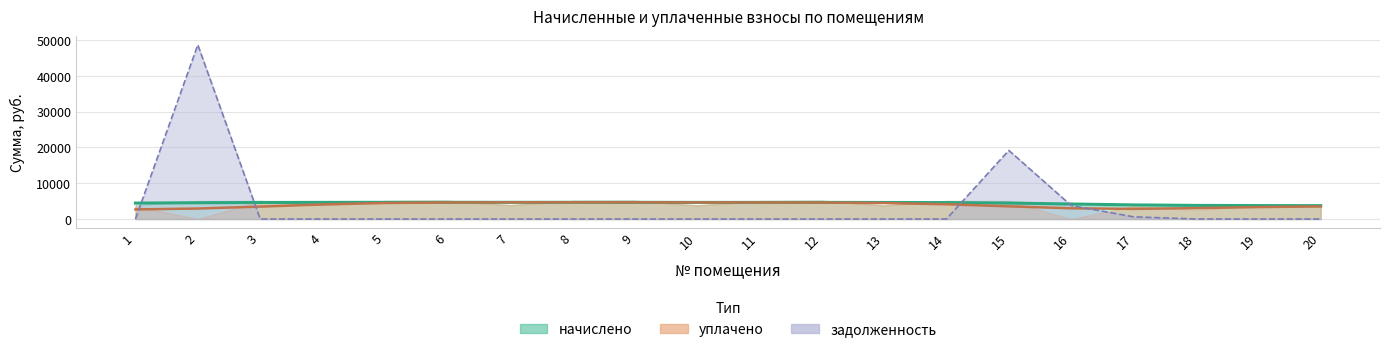

Does the chart display data point markers on the line(s)?

No